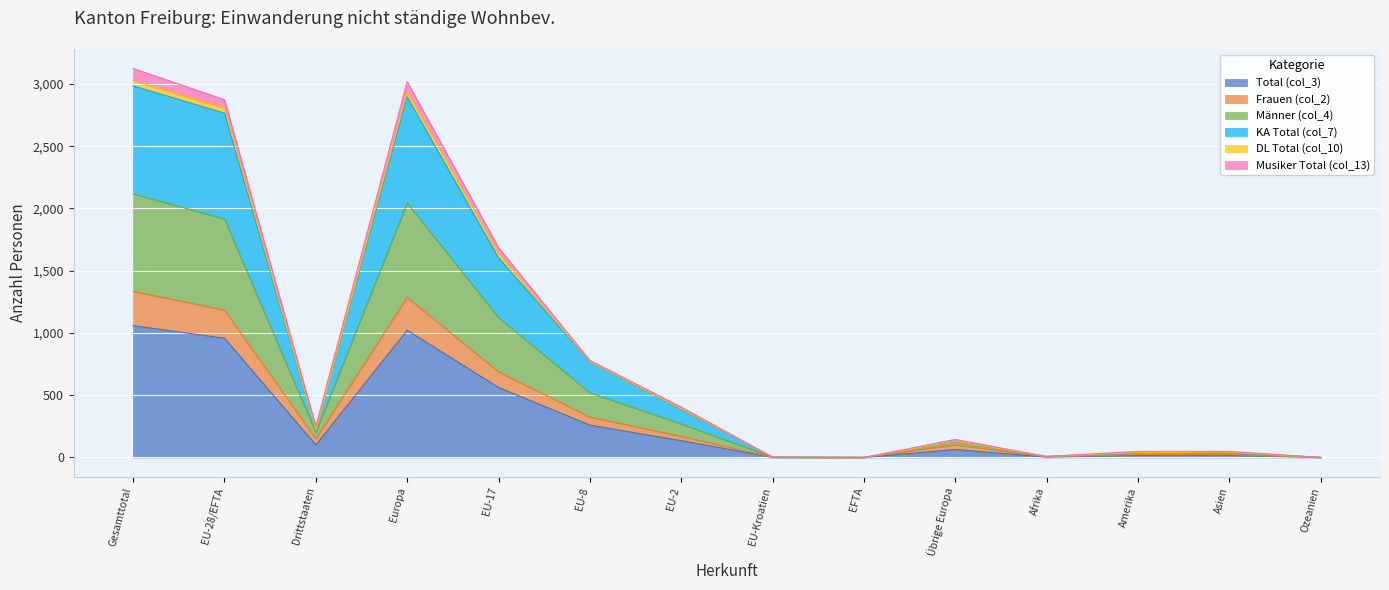

The Total (col_3) series shows 1059 at Gesamttotal. True or false?

True